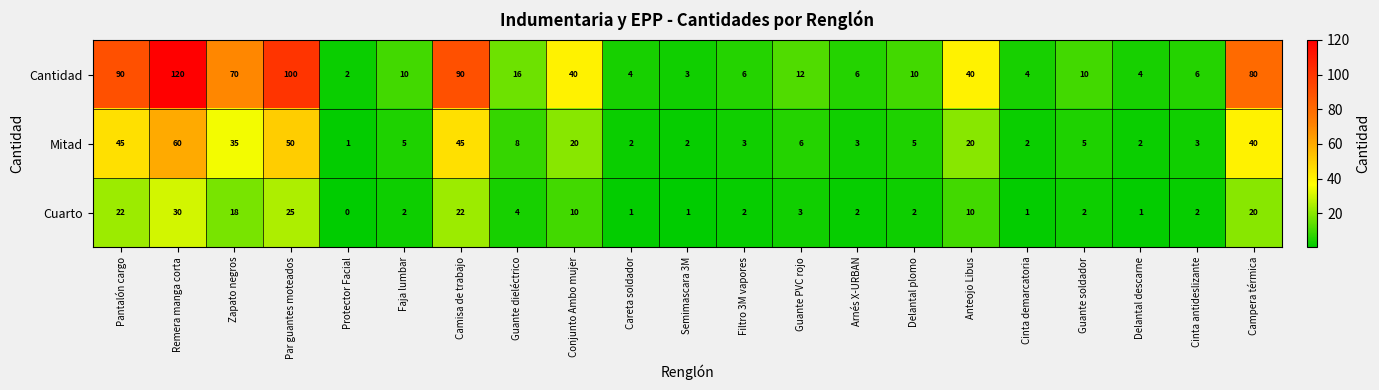

The Cuarto series shows 20 at Campera térmica. True or false?

True